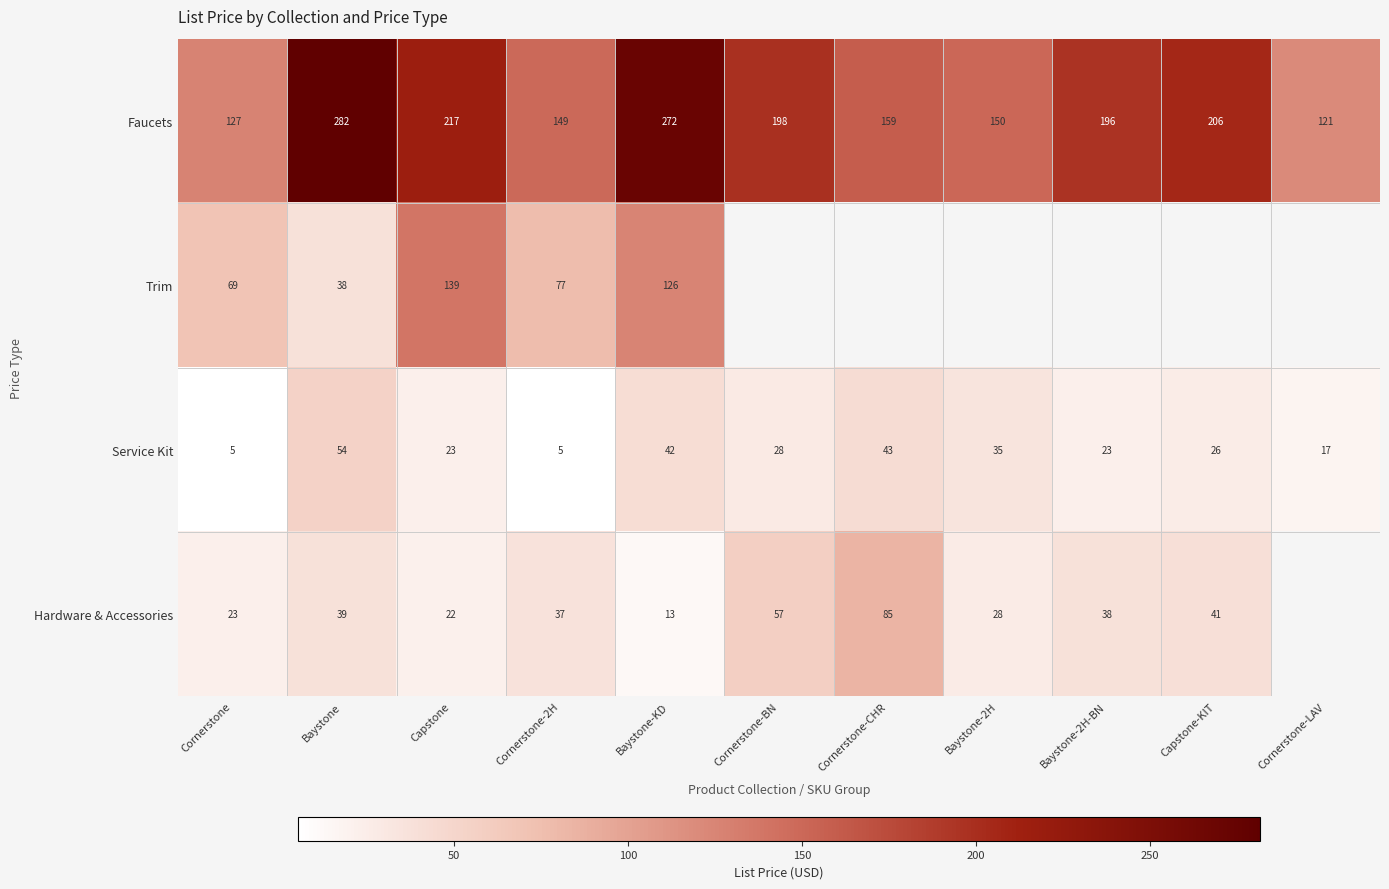

At which category is the sum across all series the highest?

Baystone-KD